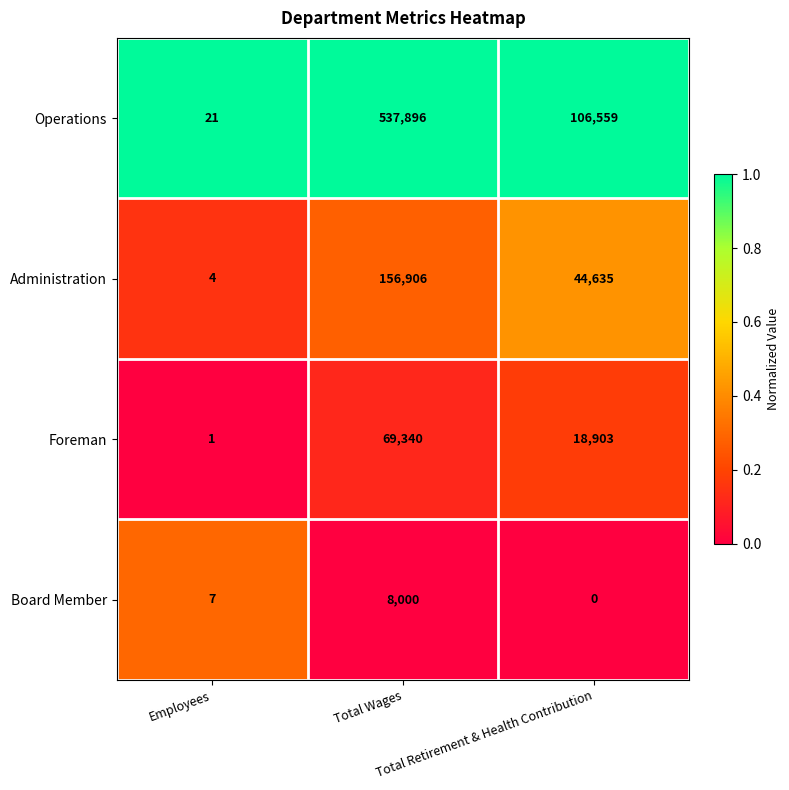

Which label corresponds to the largest value in the chart?

Total Wages